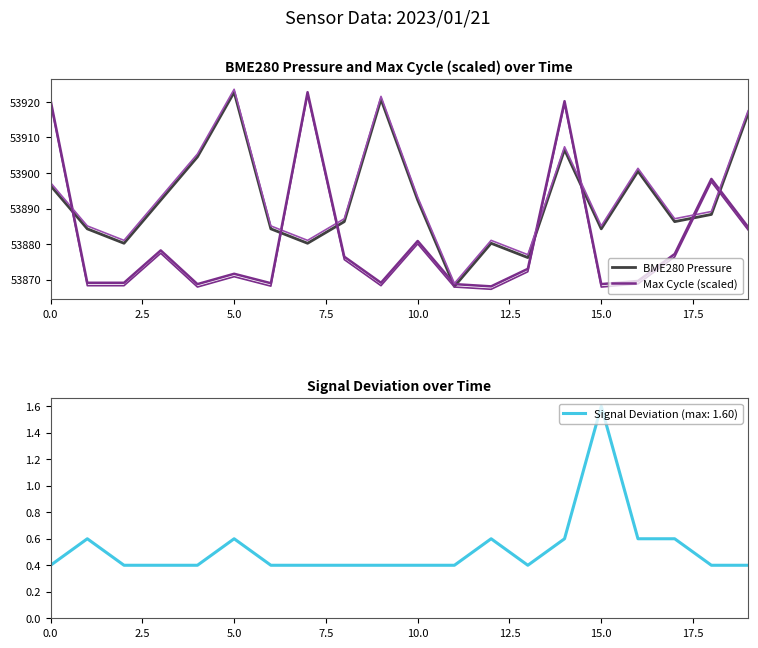

At which category is the sum across all series the highest?

14